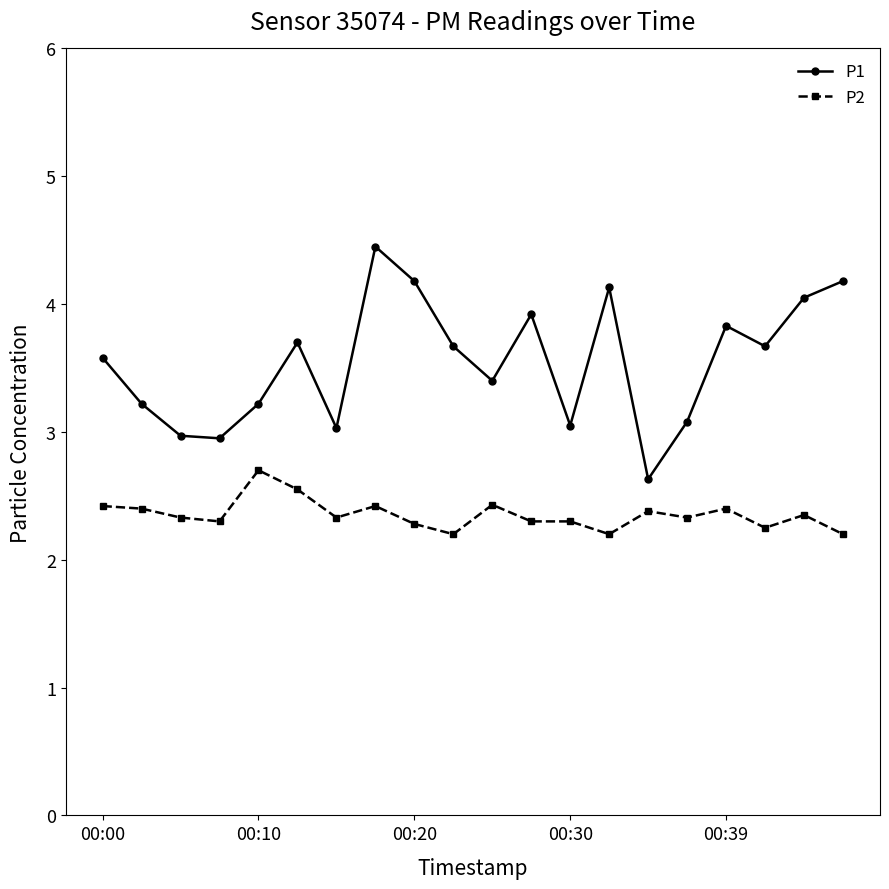

What is the smallest value displayed?

2.2